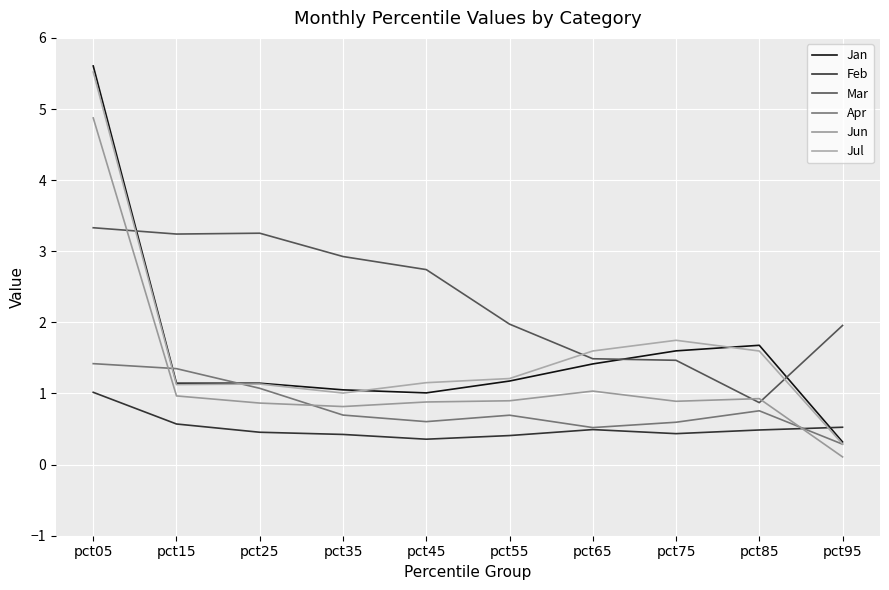

Does the chart have visible grid lines?

Yes